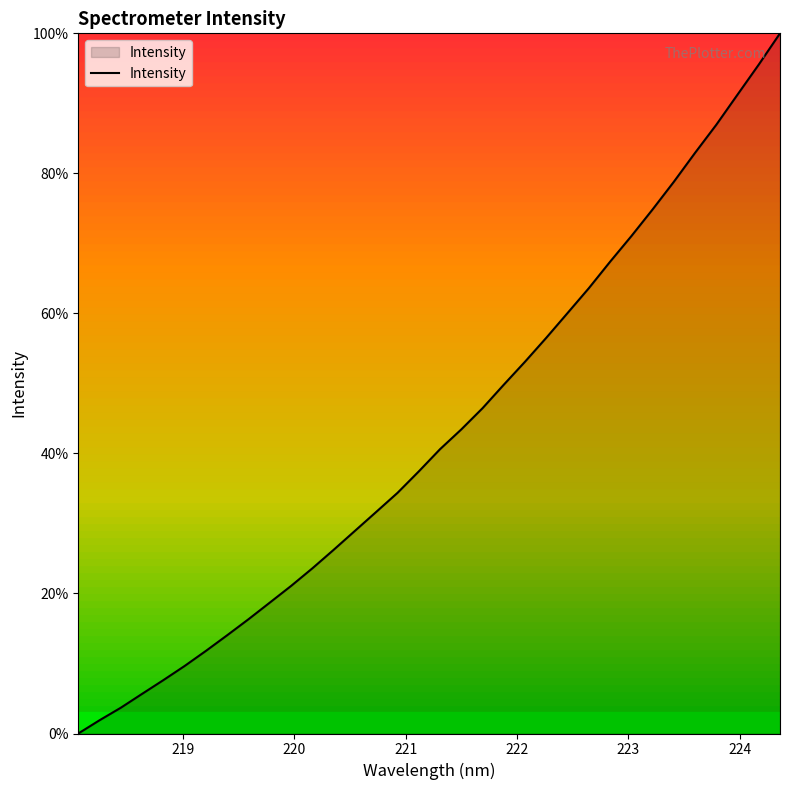

What is the difference between the maximum and minimum values?

100.0